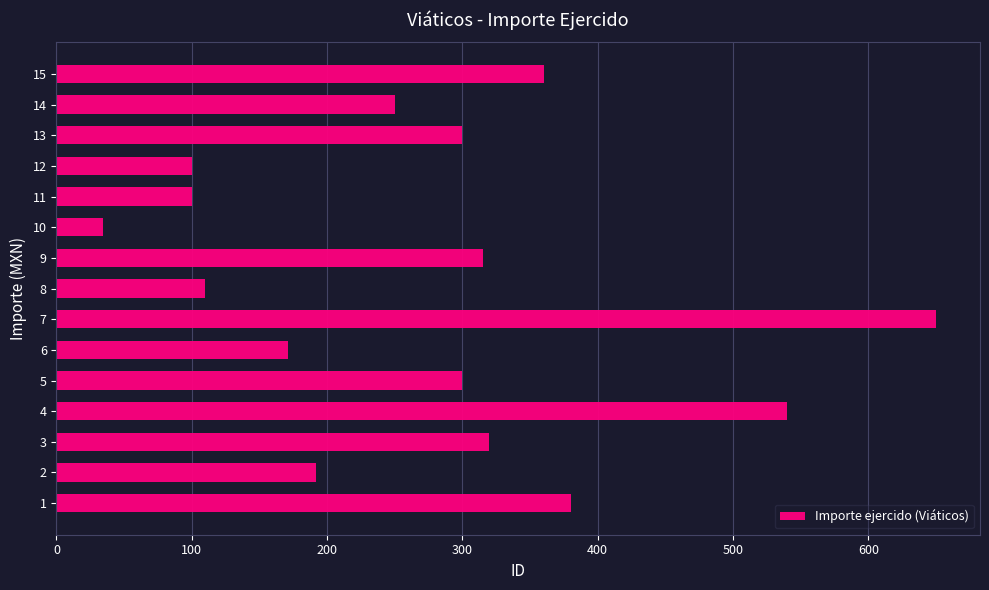

Which has a higher value, 13 or 6?

13